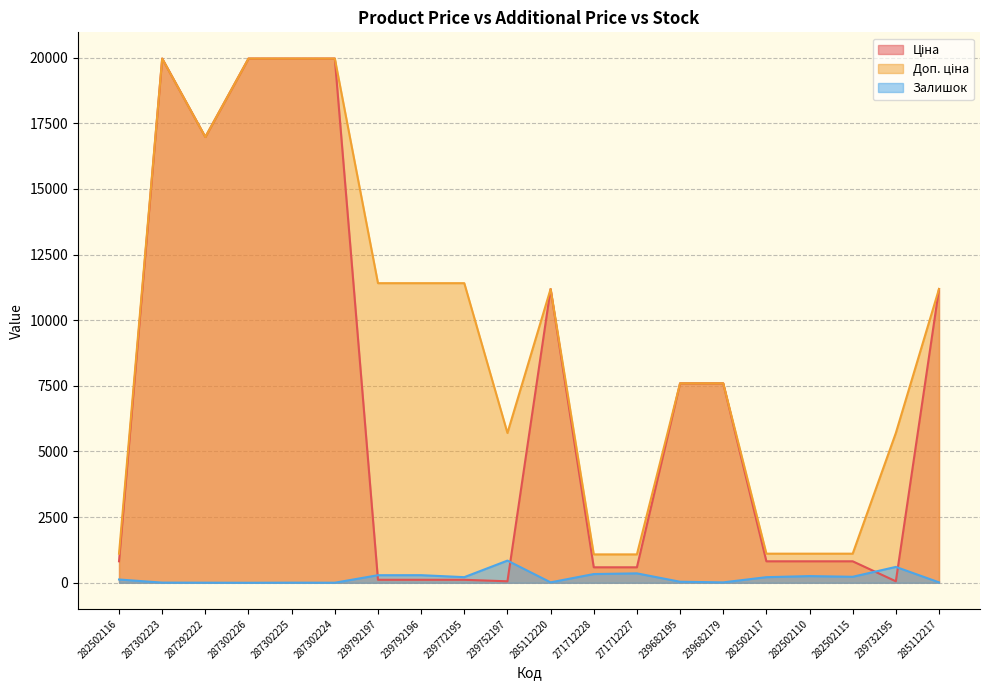

What position from the right is 271712228?

9